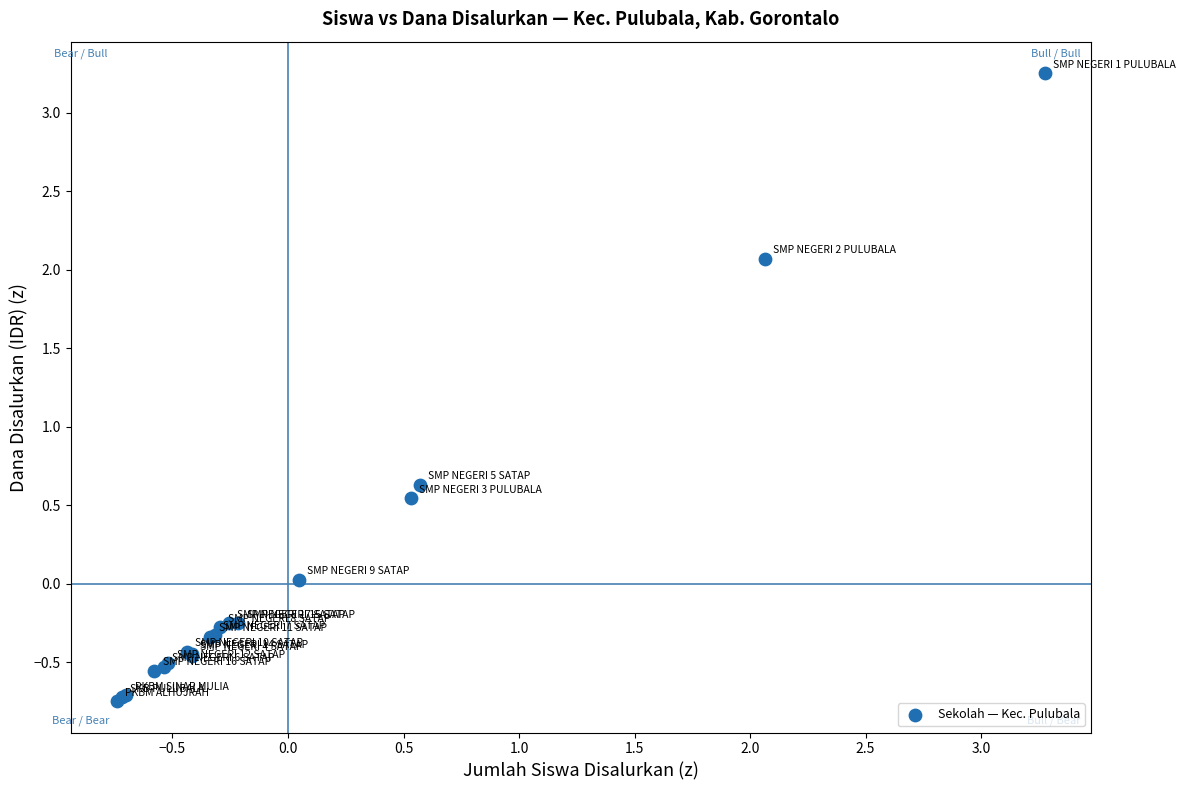

What Y value in the scatter plot is closest to 1?

0.6